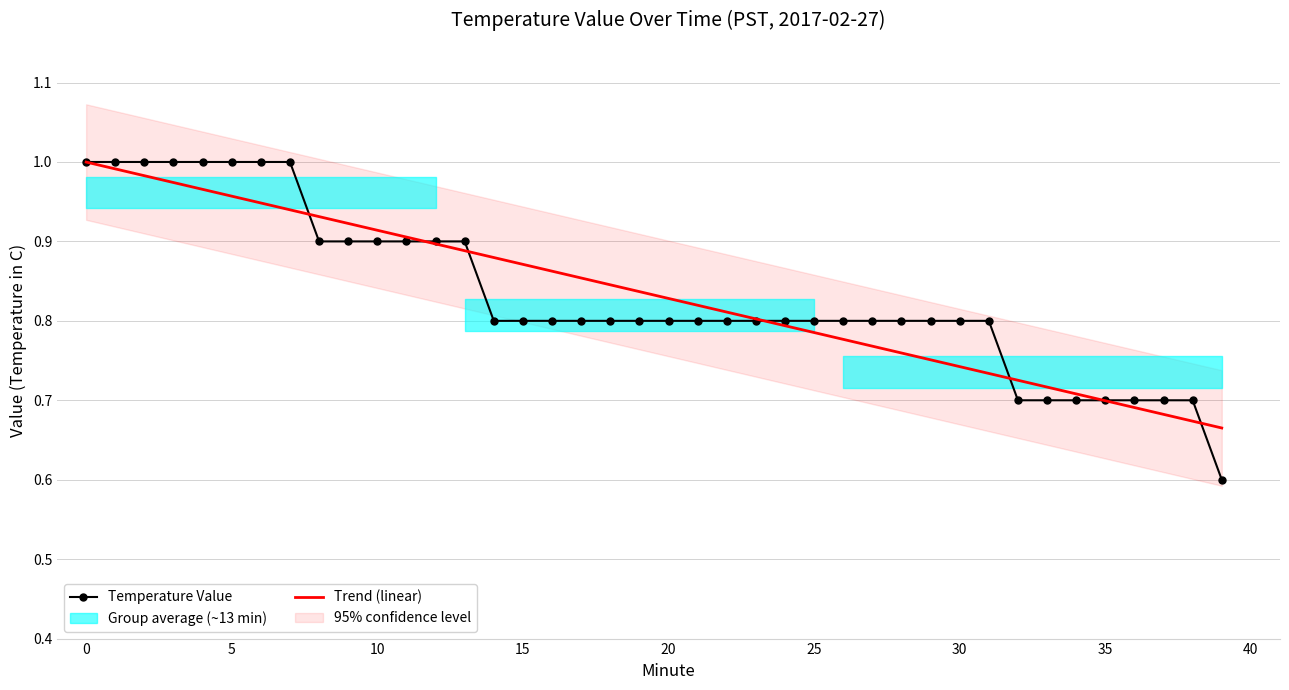

The Temperature Value series shows 0.8 at 15. True or false?

True